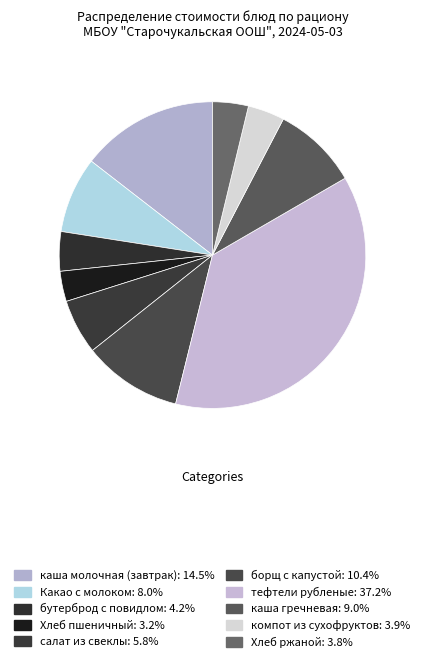

What is the largest slice in the pie chart?

тефтели рубленые